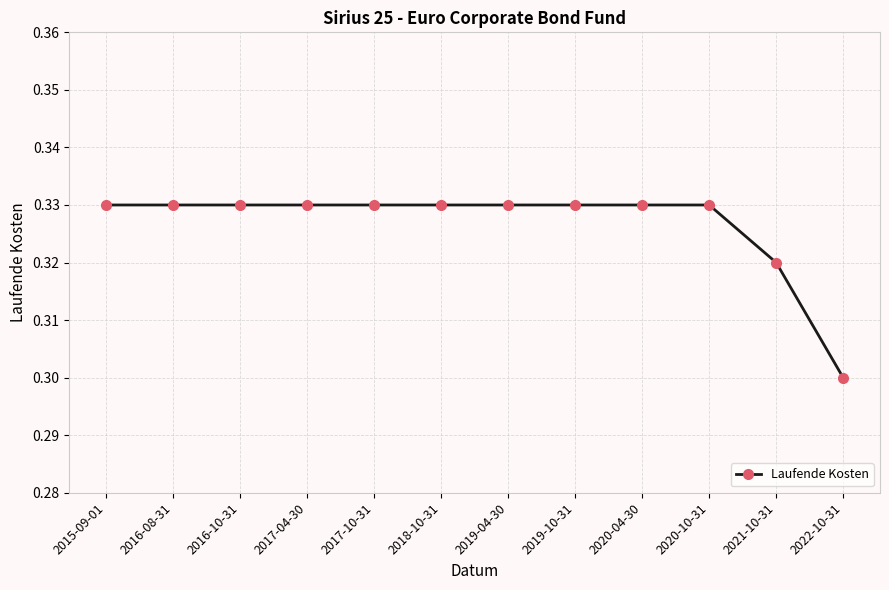

What is the sum of the values at 2019-10-31 and 2022-10-31?

0.6